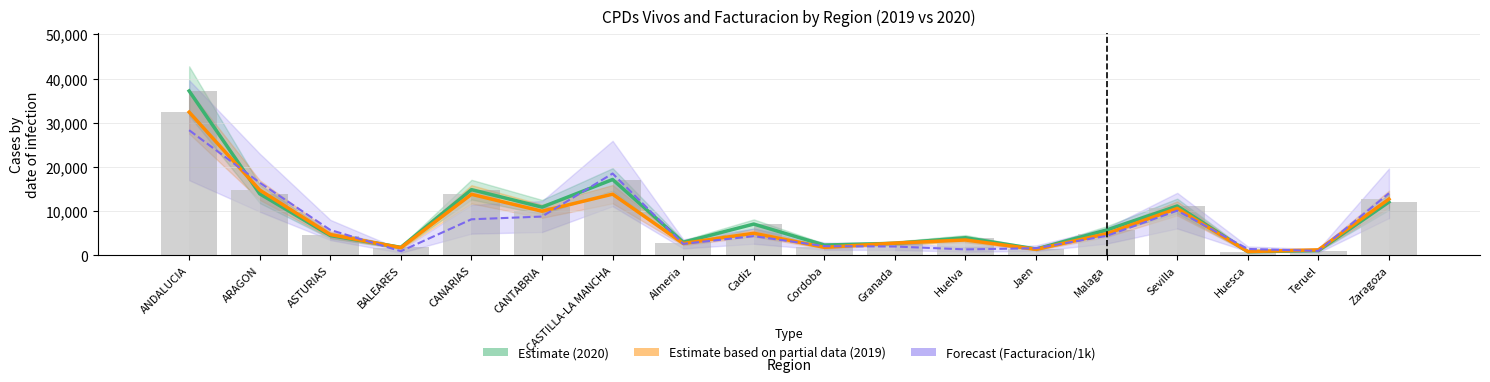

What is the difference between the Estimate based on partial data (2019) values at Huelva and Cordoba?

1664.0